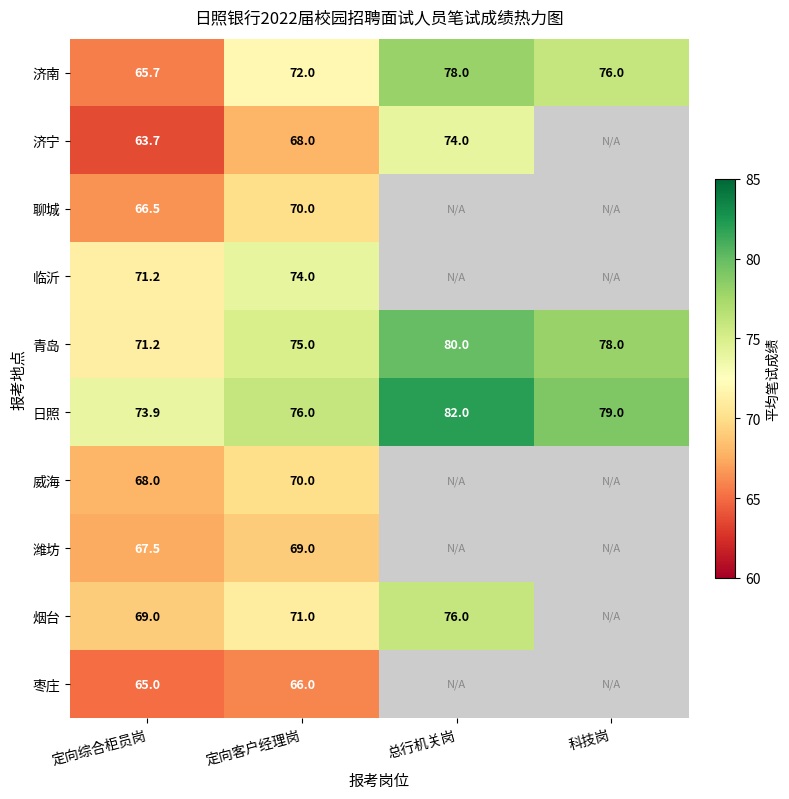

Count the number of categories in the chart.

4